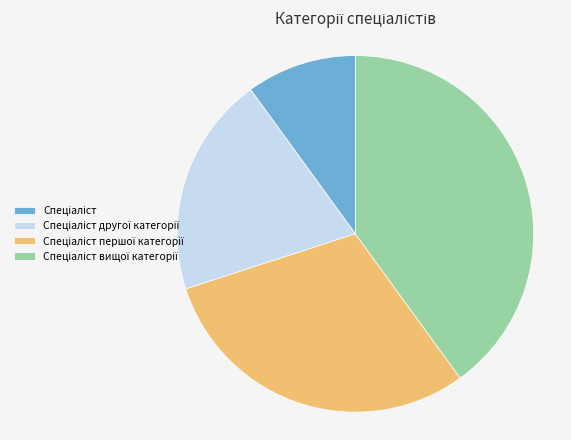

Does any single category account for the majority?

No